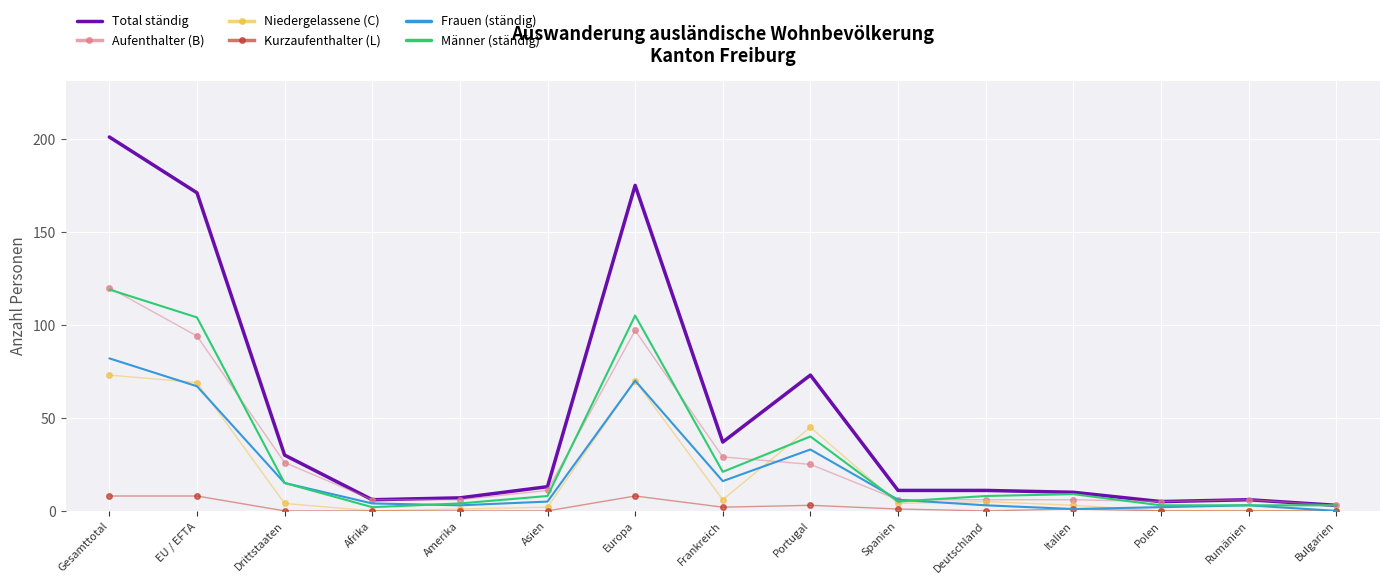

The Männer (ständig) series shows 105 at Europa. True or false?

True